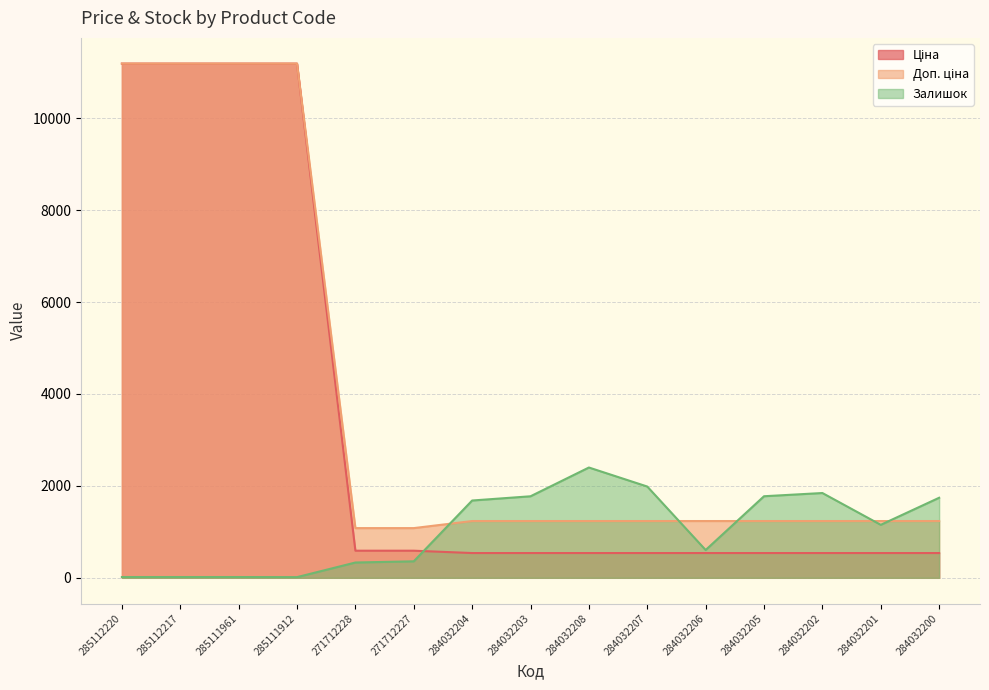

Does the chart display data point markers on the line(s)?

No